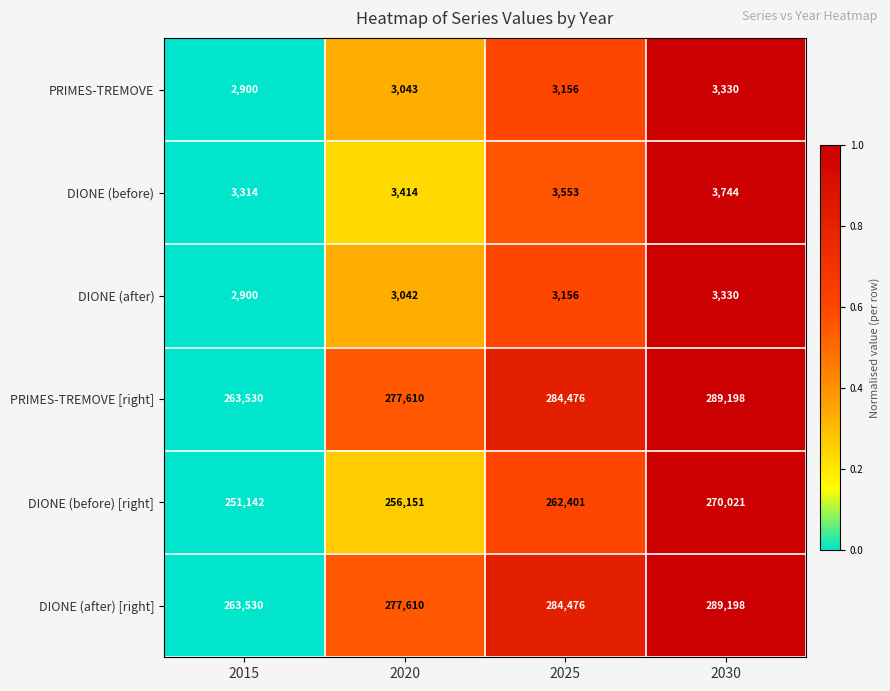

Reading right to left, transcribe all the data shown in this chart.

PRIMES-TREMOVE: 3330	3156	3043	2900
DIONE (before): 3744	3553	3414	3314
DIONE (after): 3330	3156	3042	2900
PRIMES-TREMOVE [right]: 289198	284476	277610	263530
DIONE (before) [right]: 270021	262401	256151	251142
DIONE (after) [right]: 289198	284476	277610	263530